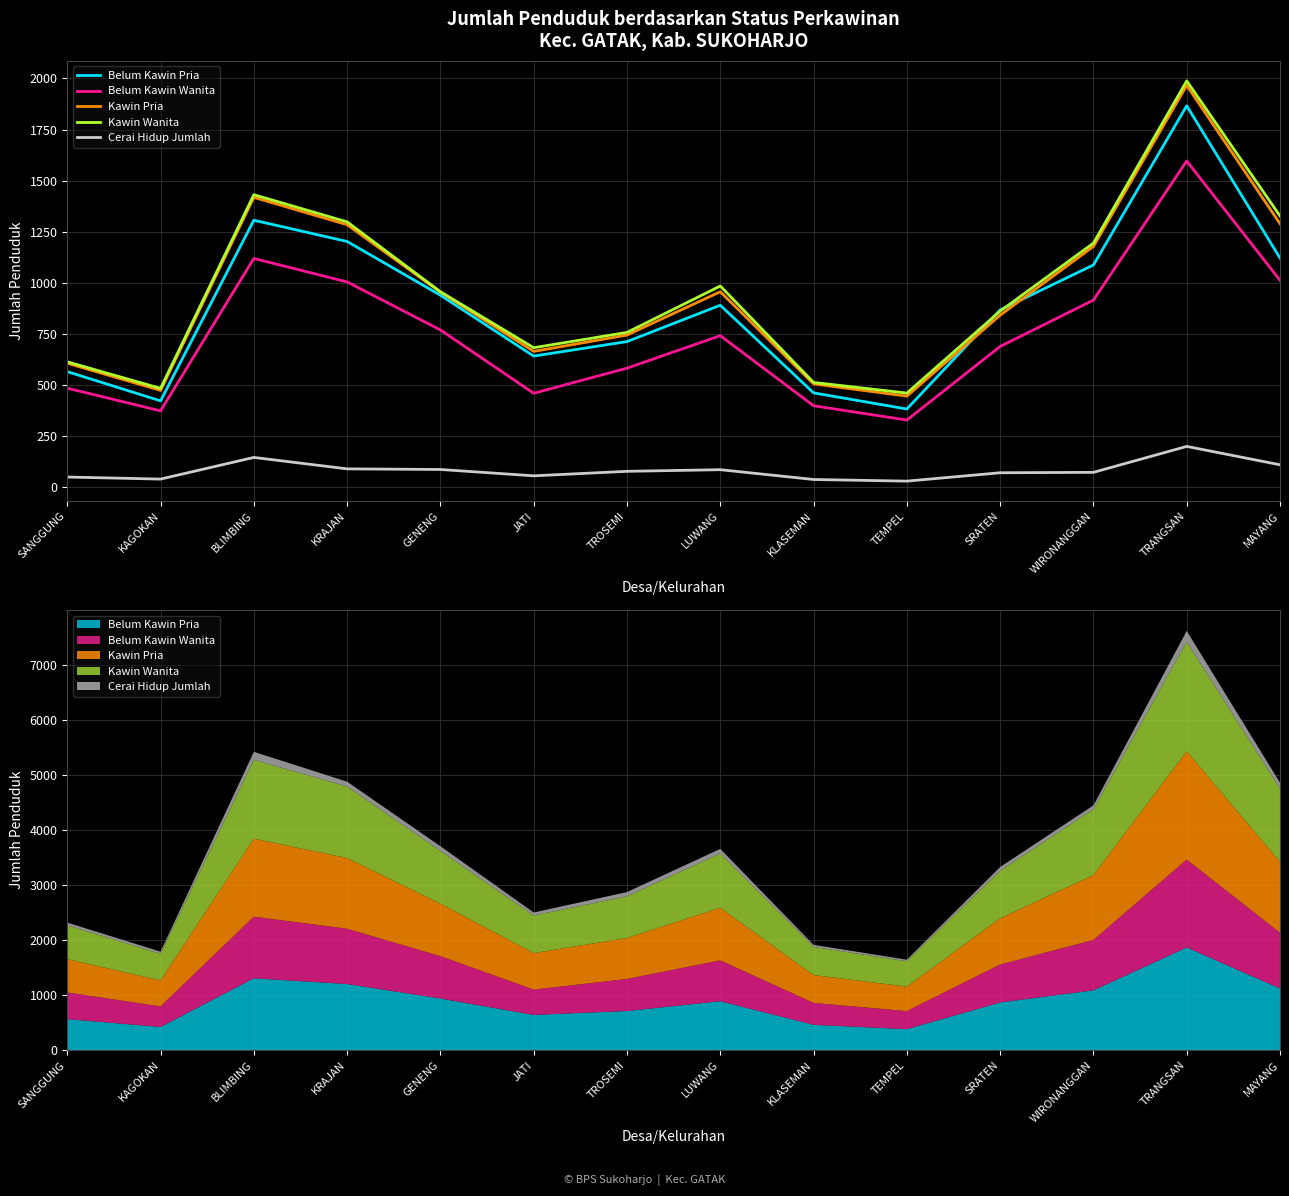

What is the label of the 2nd point from the right?

TRANGSAN